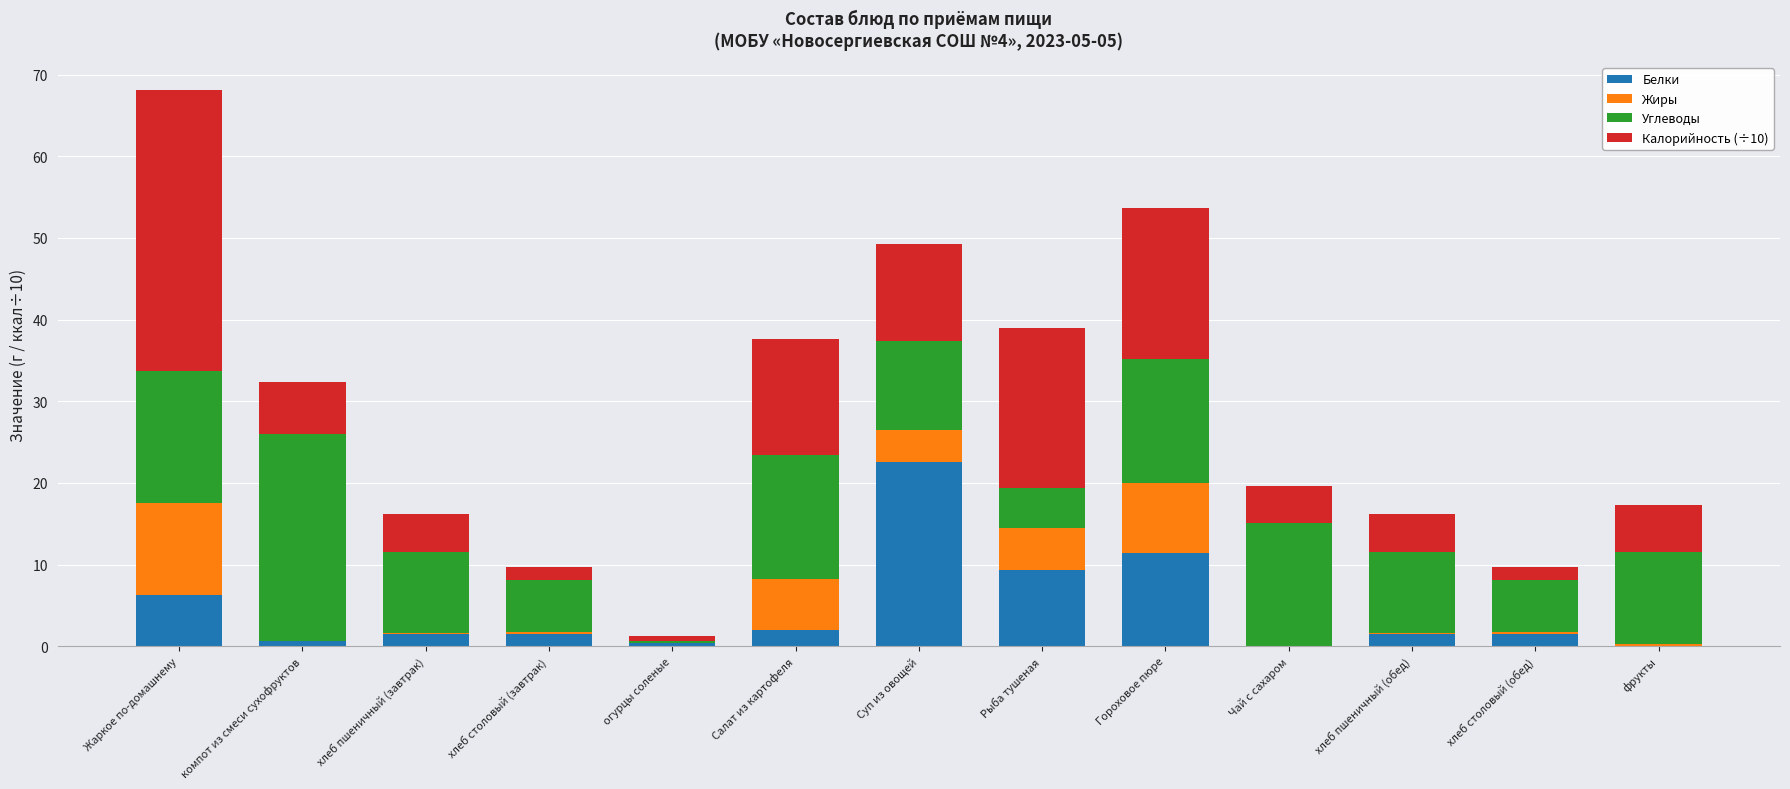

Does the chart contain stacked bars?

Yes